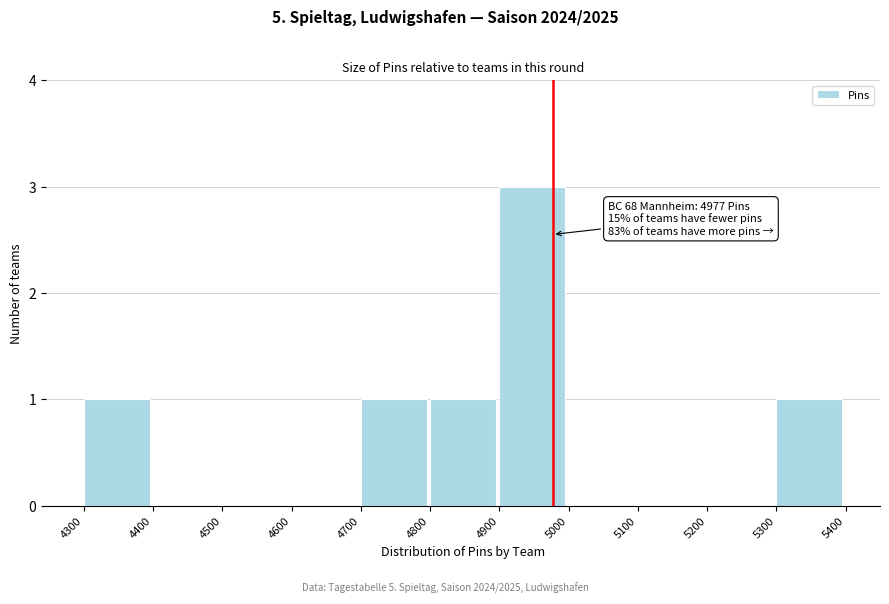

Over which range of the x-axis is the bar tallest?

4900 to 5000